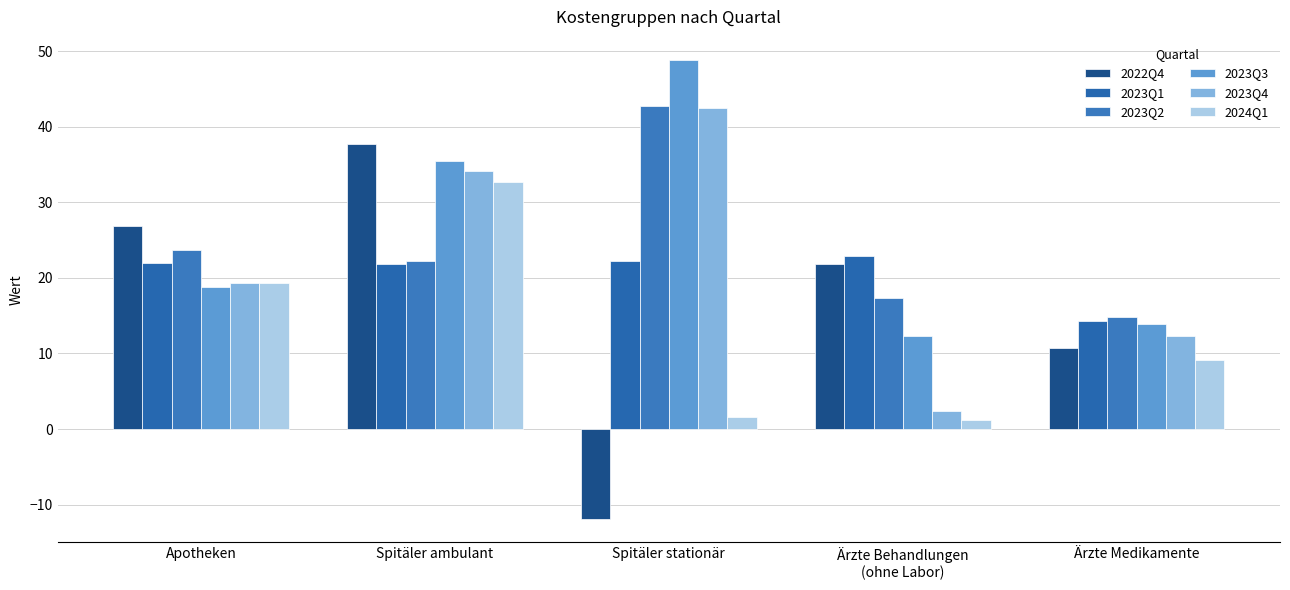

The 2023Q2 series shows 23.7 at Apotheken. True or false?

True